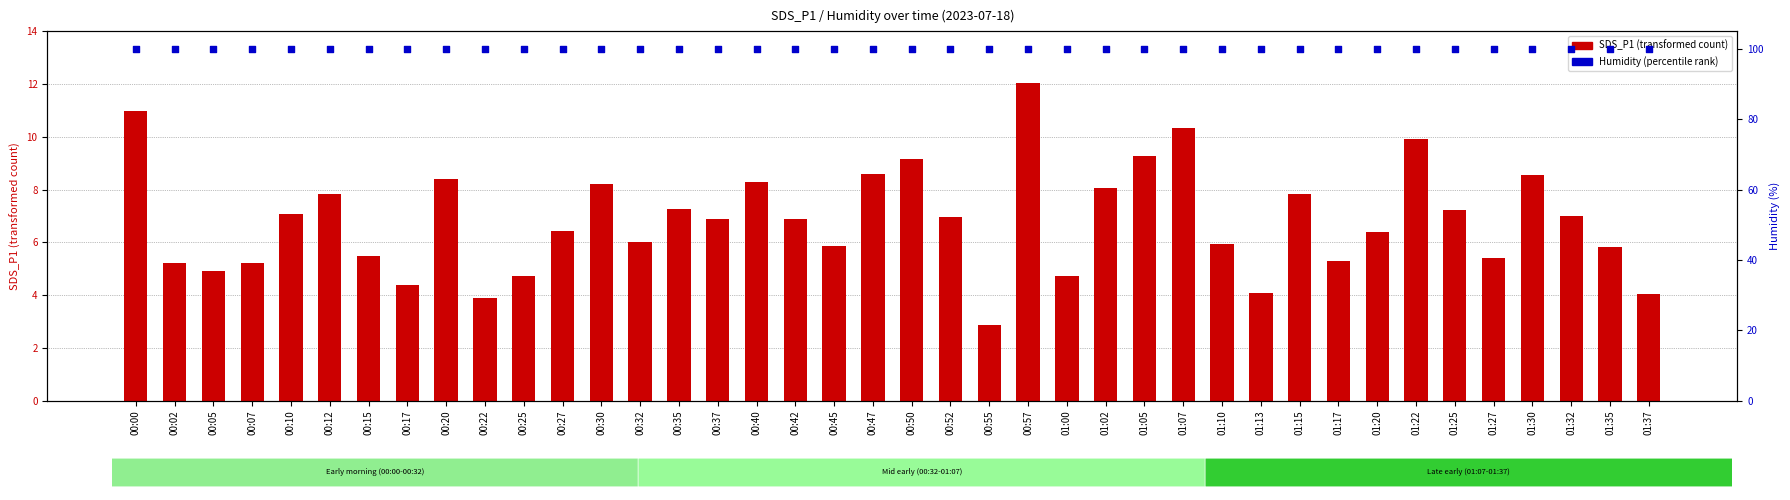

What is the total value across all series at 00:50?

109.1